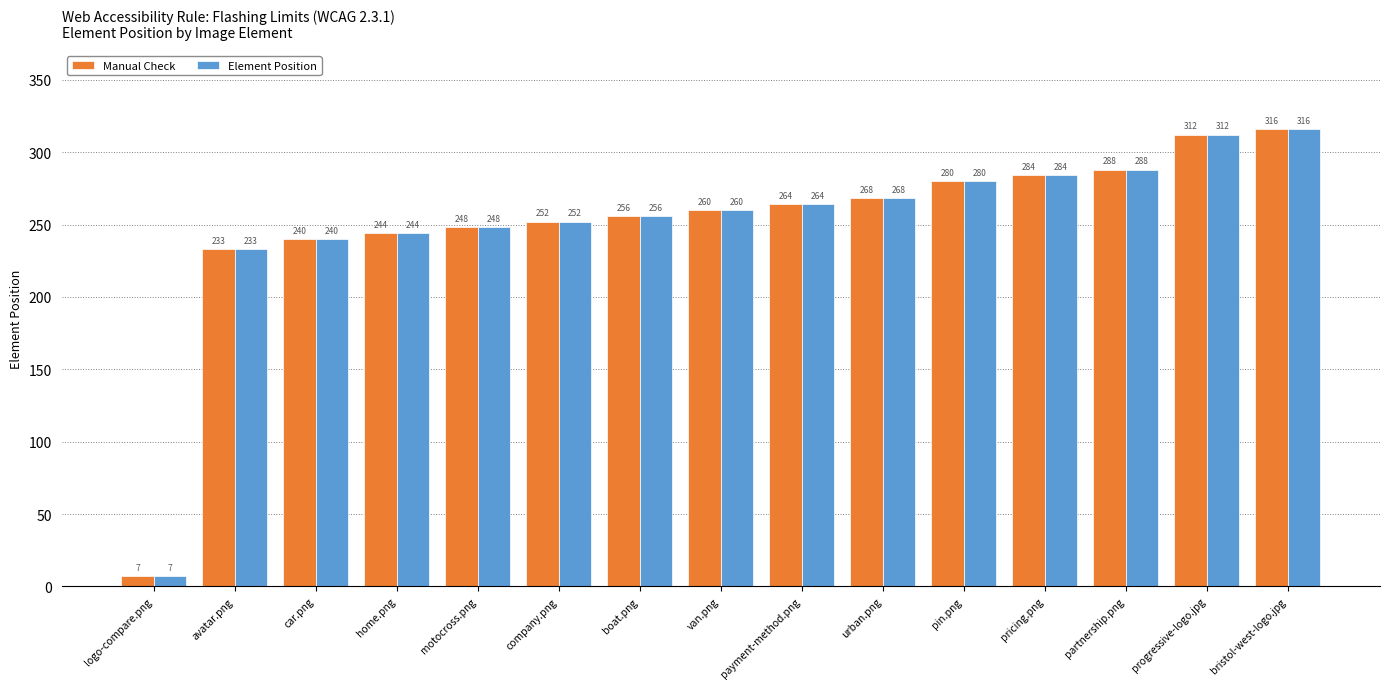

At which label is Element Position closest to 161?

avatar.png